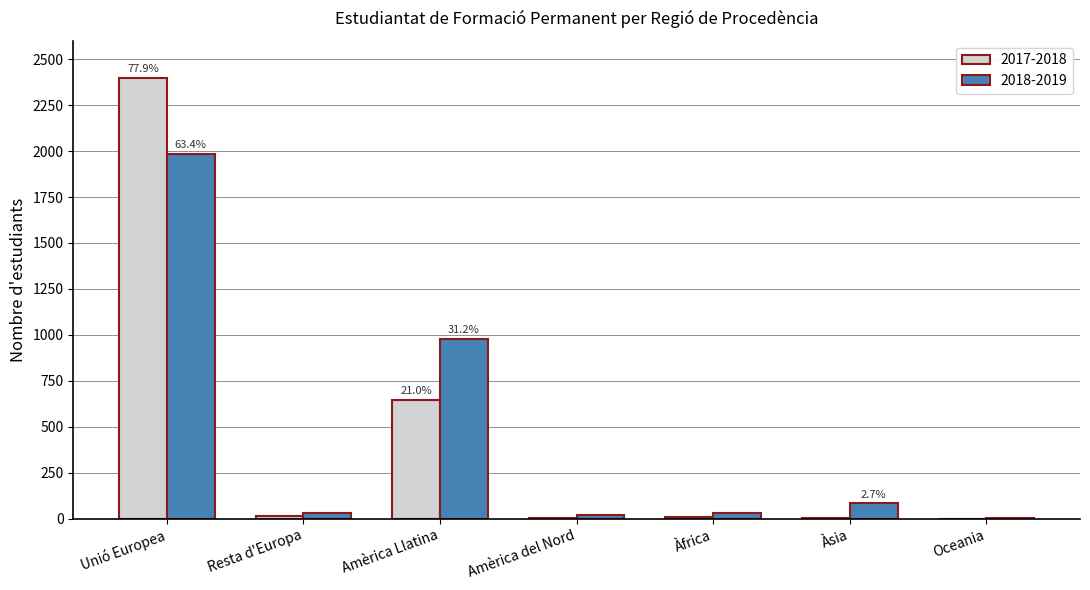

What is the highest value of the 2017-2018 series?

2399